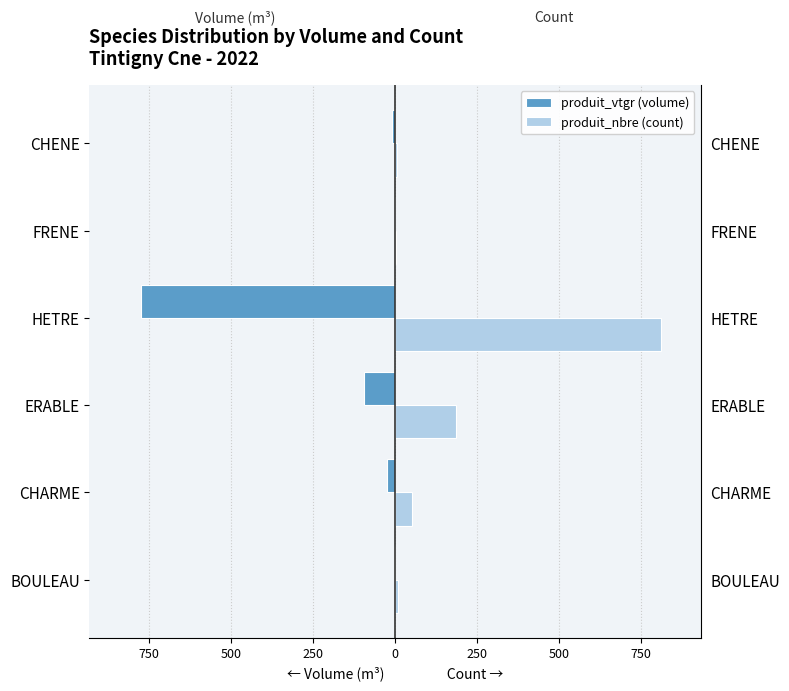

Does the chart contain stacked bars?

No